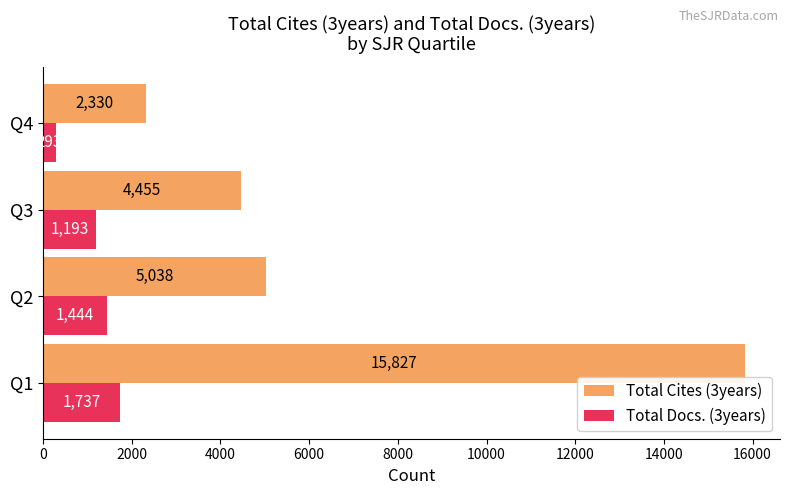

How many values in the Total Cites (3years) series are below 5038?

2